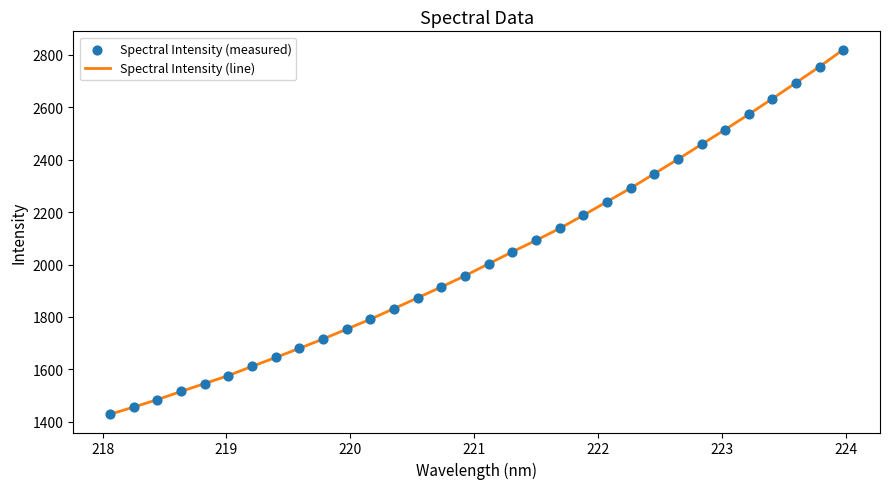

What is the difference between the maximum and minimum values?

1390.8